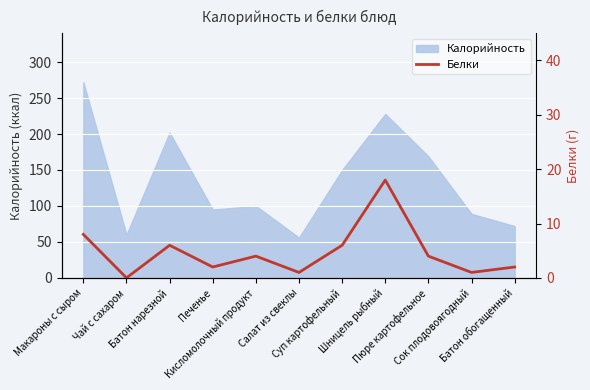

What is the highest value of the Калорийность series?

272